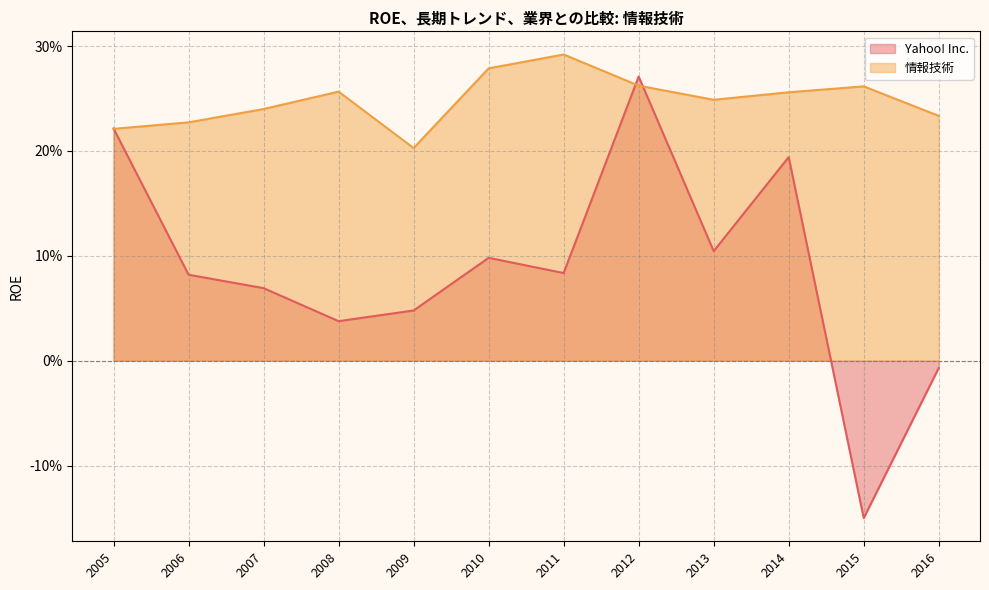

Which label corresponds to the largest value in the chart?

2011